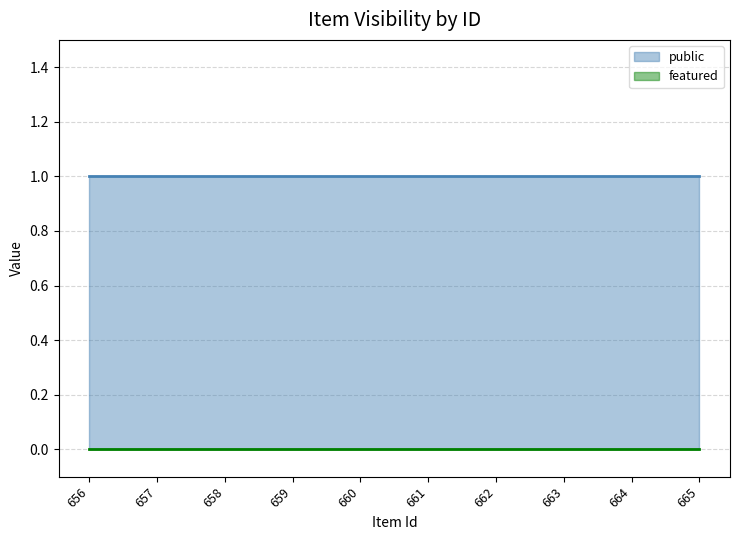

Reading left to right, extract all data points from this chart.

public: 1	1	1	1	1	1	1	1	1	1
featured: 0	0	0	0	0	0	0	0	0	0